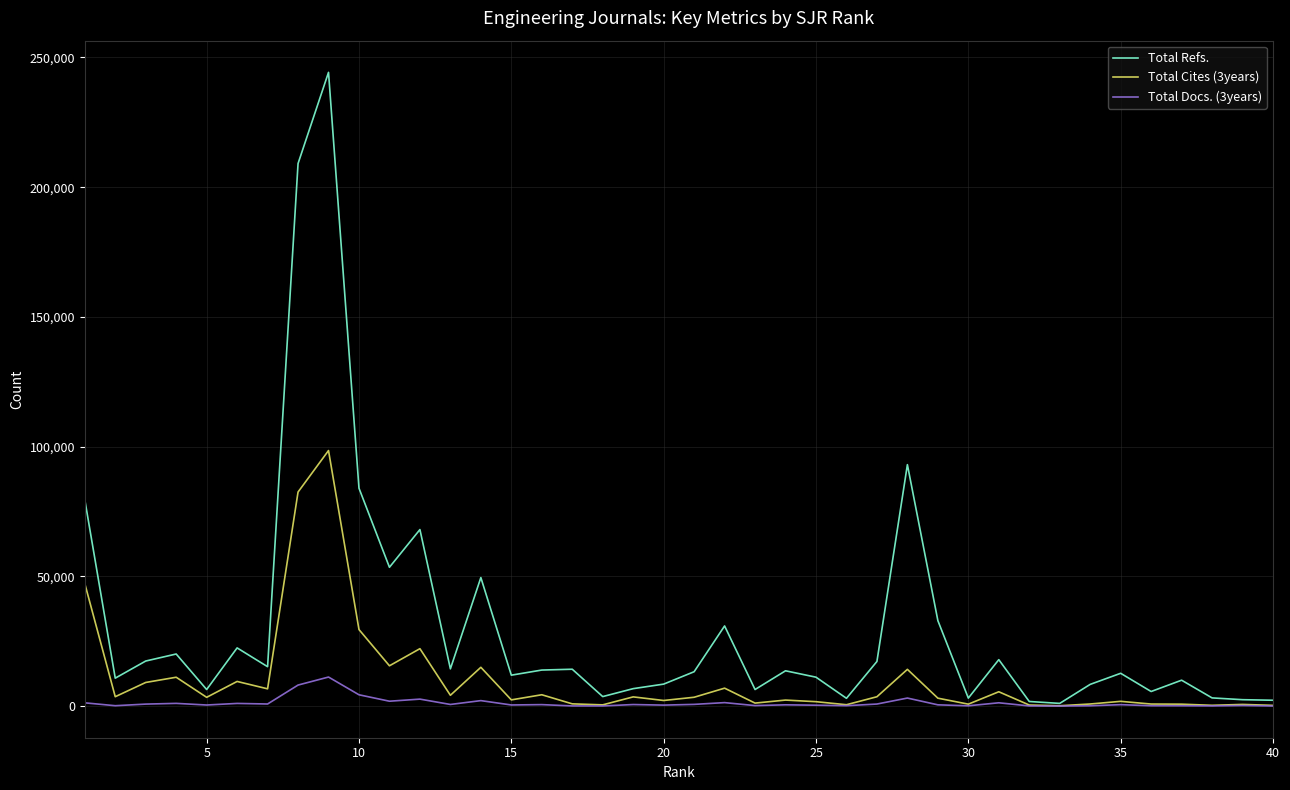

Which series has the largest total across all categories?

Total Refs.